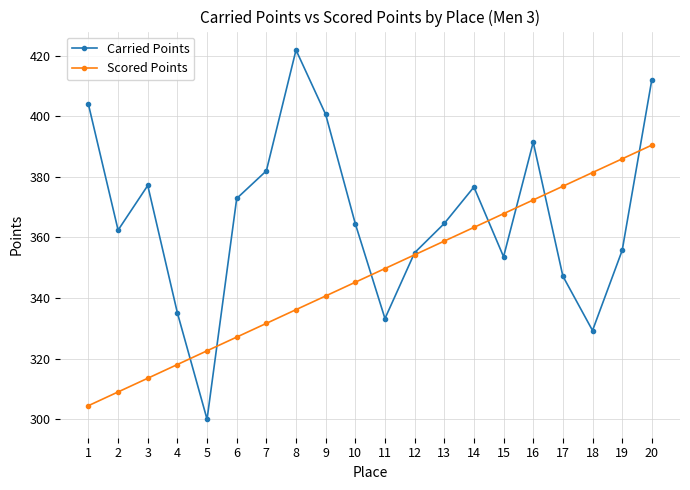

What is the difference between the highest and lowest values at 8?

85.7